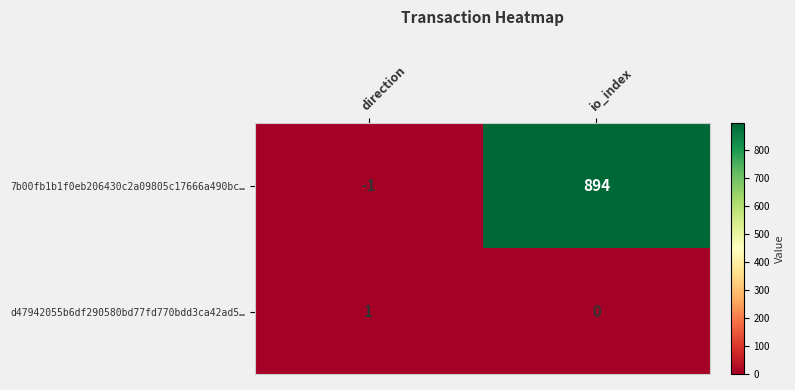

The value of d47942055b6df290580bd77fd770bdd3ca42ad5… at io_index is 0. True or false?

True